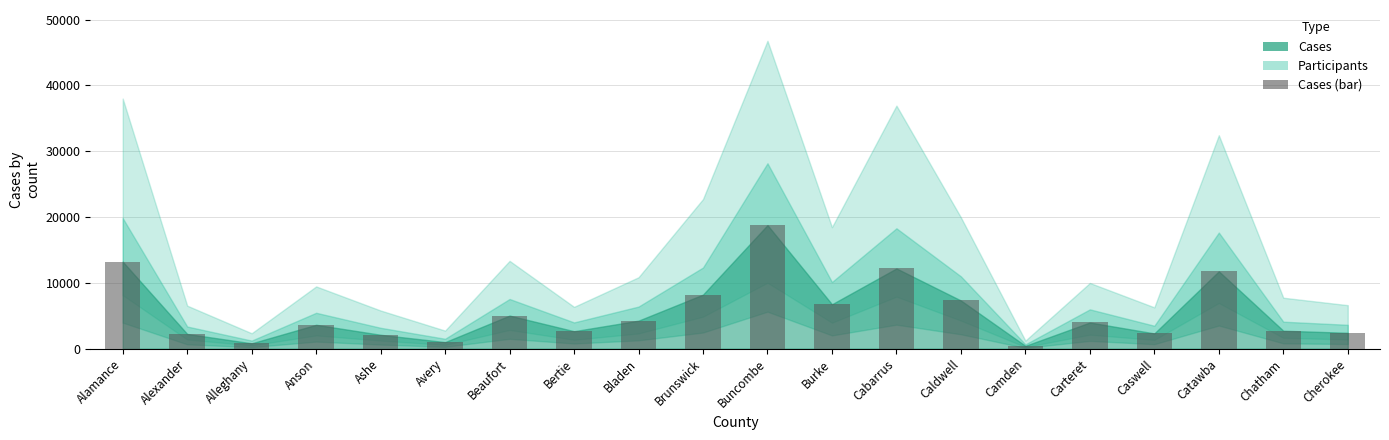

Approximately how many times larger is the value at Alamance compared to Cherokee?

5.5